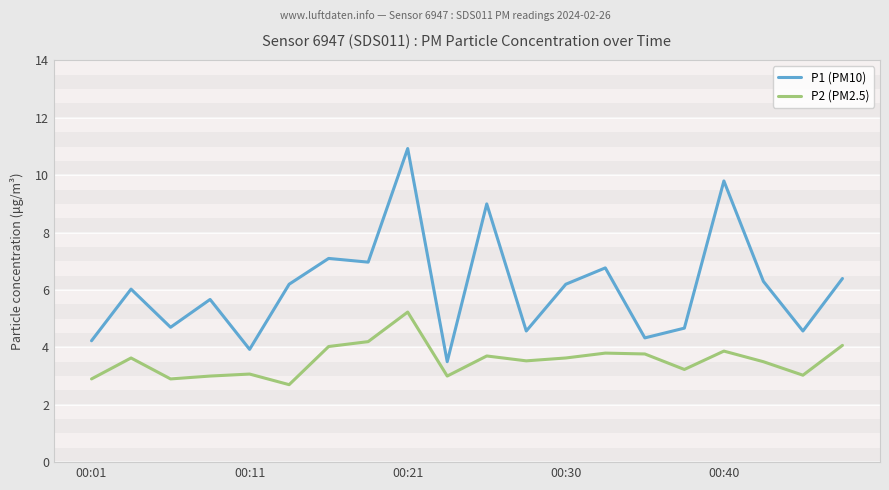

Rank the series by their average value, from highest to lowest.

P1 (PM10), P2 (PM2.5)